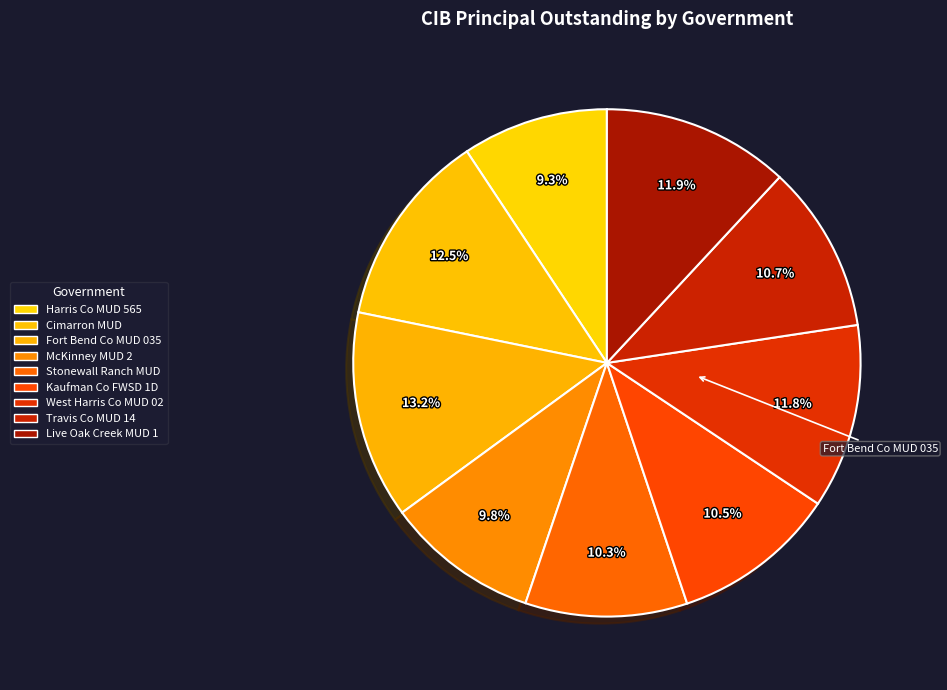

Which category has the biggest portion of the pie?

Fort Bend County MUD 035